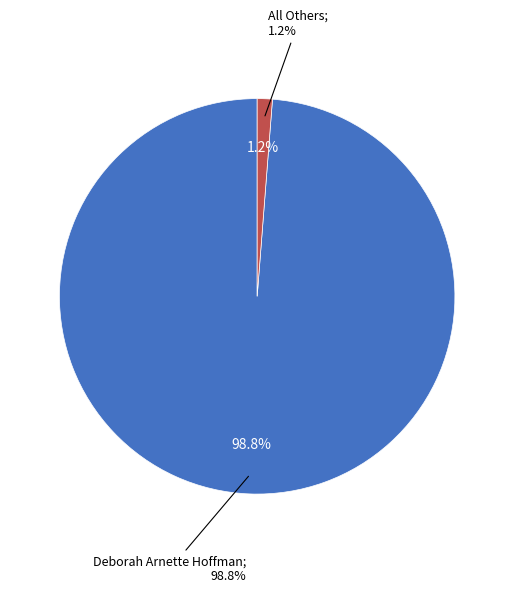

Count the number of slices in the pie.

2